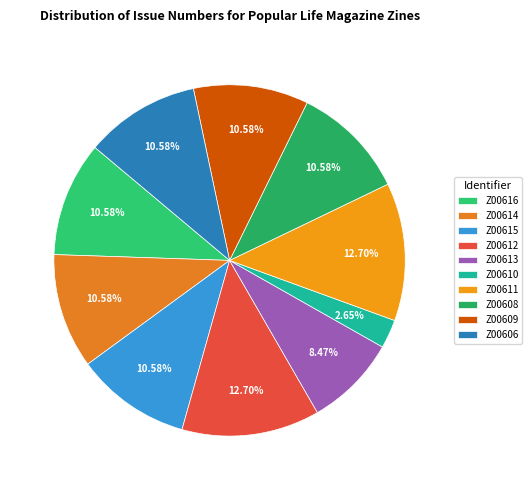

Combined, do Z00613 and Z00612 account for over 50%?

No